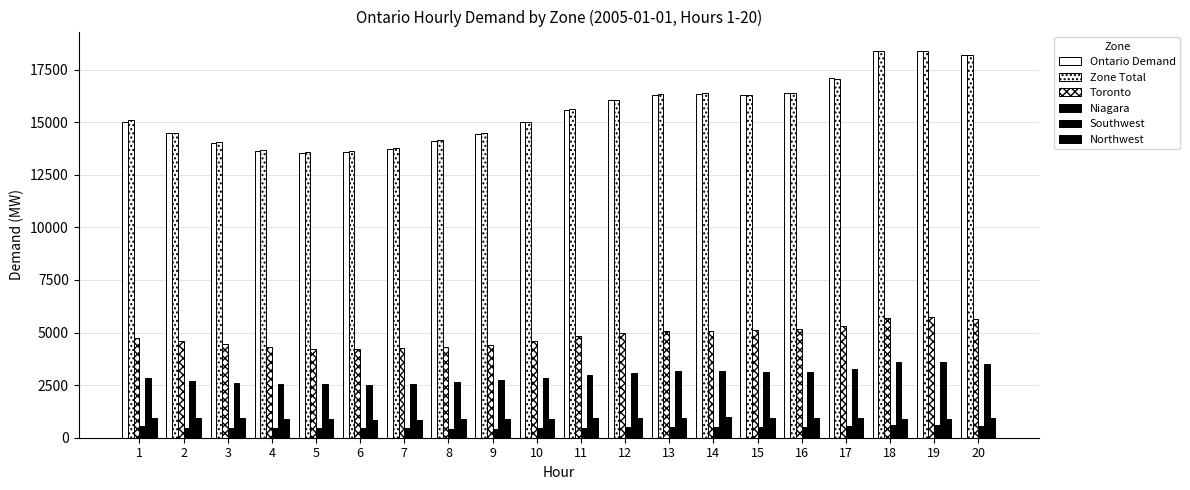

Reading left to right, list all the values displayed in this chart.

Ontario Demand: 1=15016	2=14470	3=14015	4=13622	5=13545	6=13588	7=13727	8=14093	9=14457	10=15017	11=15560	12=16039	13=16293	14=16366	15=16281	16=16406	17=17086	18=18386	19=18368	20=18215
Zone Total: 1=15093	2=14469	3=14062	4=13703	5=13578	6=13627	7=13766	8=14138	9=14479	10=15020	11=15624	12=16055	13=16331	14=16400	15=16291	16=16393	17=17057	18=18384	19=18393	20=18185
Toronto: 1=4730	2=4584	3=4436	4=4314	5=4234	6=4221	7=4244	8=4326	9=4401	10=4606	11=4822	12=4964	13=5065	14=5086	15=5116	16=5161	17=5327	18=5703	19=5751	20=5666
Niagara: 1=543	2=479	3=453	4=444	5=480	6=477	7=445	8=428	9=422	10=443	11=467	12=501	13=511	14=508	15=504	16=519	17=544	18=598	19=589	20=581
Southwest: 1=2862	2=2682	3=2609	4=2555	5=2531	6=2530	7=2549	8=2671	9=2734	10=2856	11=2973	12=3094	13=3168	14=3174	15=3137	16=3148	17=3291	18=3577	19=3588	20=3525
Northwest: 1=940	2=934	3=933	4=887	5=867	6=865	7=866	8=880	9=899	10=893	11=936	12=949	13=960	14=970	15=958	16=947	17=927	18=898	19=904	20=945